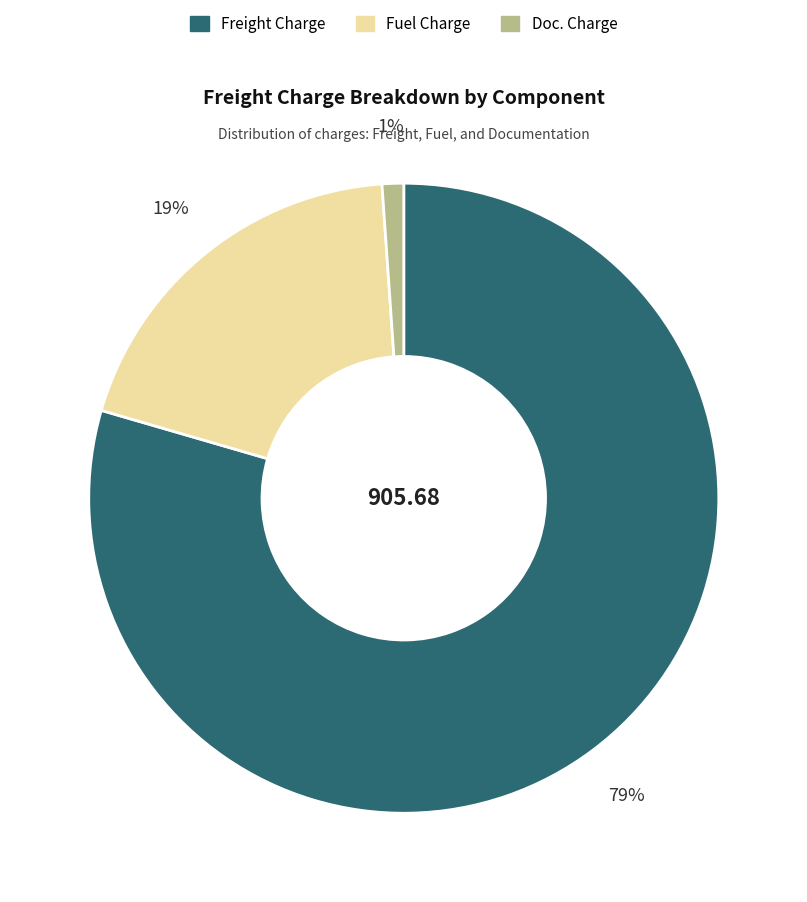

To the nearest percent, what is the average slice percentage?

33%